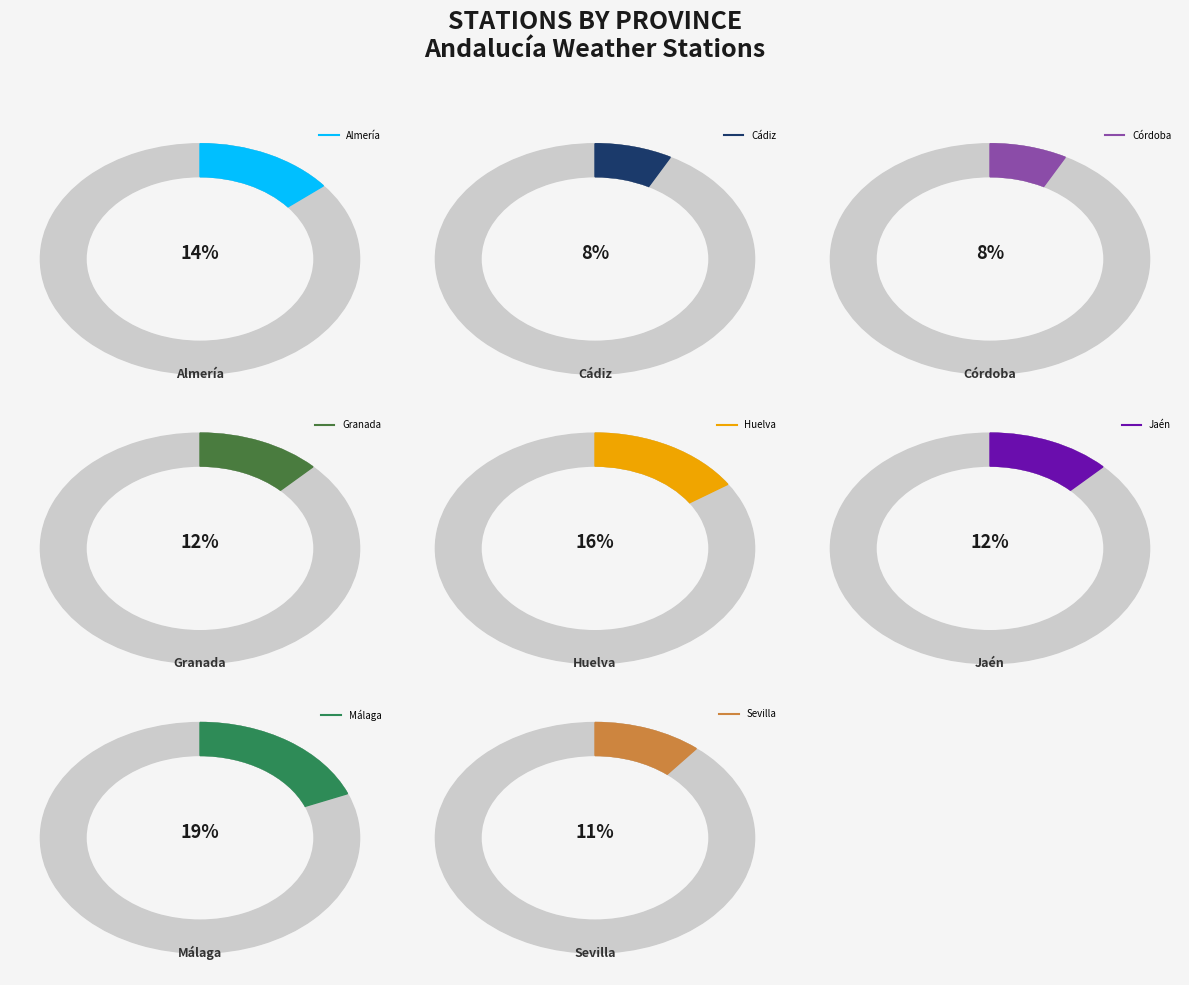

What percentage is the Jaén slice, to the nearest percent?

12%